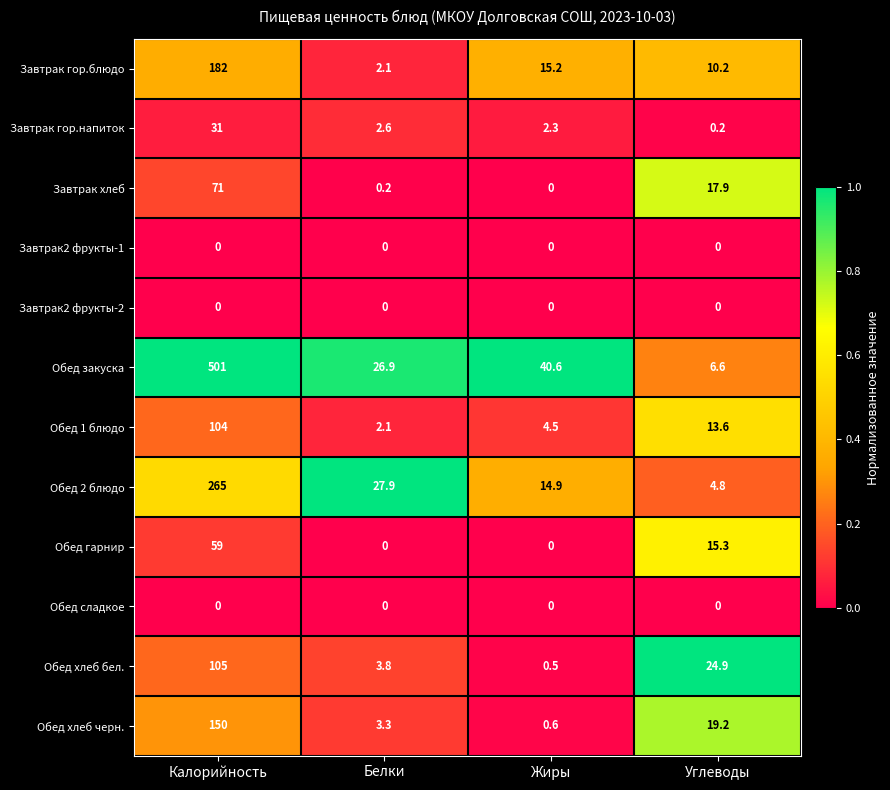

Which series has the widest spread of values?

Обед закуска